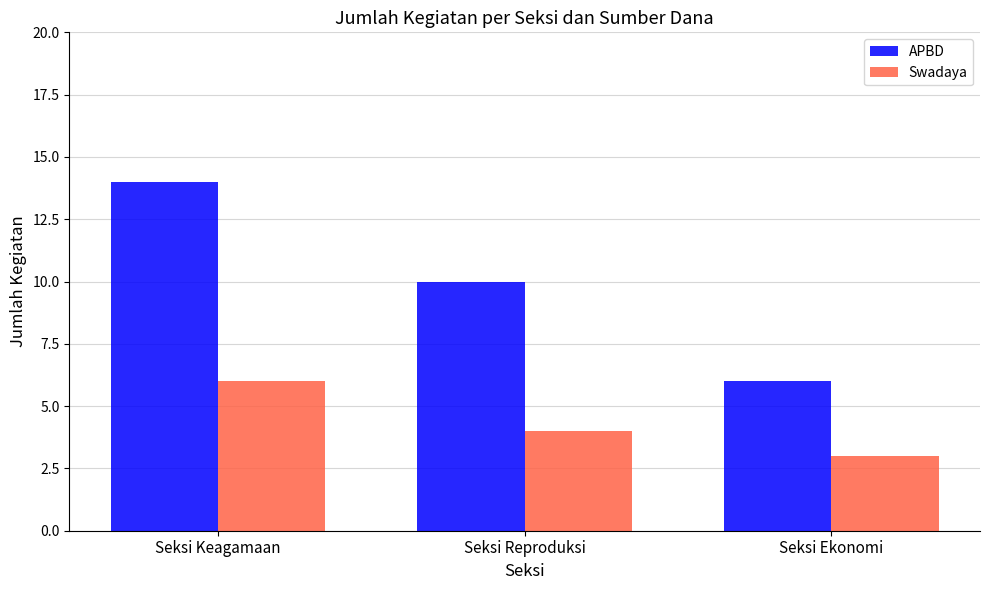

How many bars are there in each group?

2